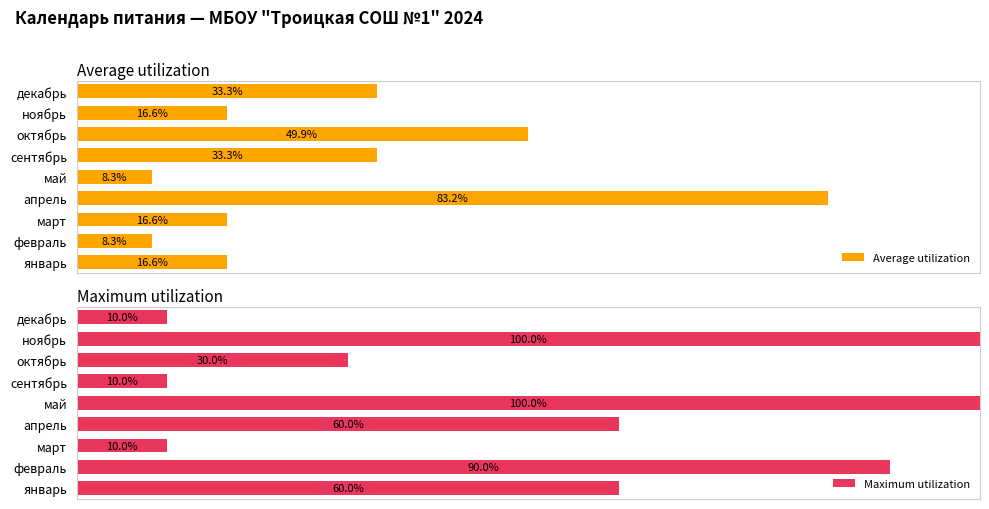

Which category has the highest value in the Average utilization series?

апрель